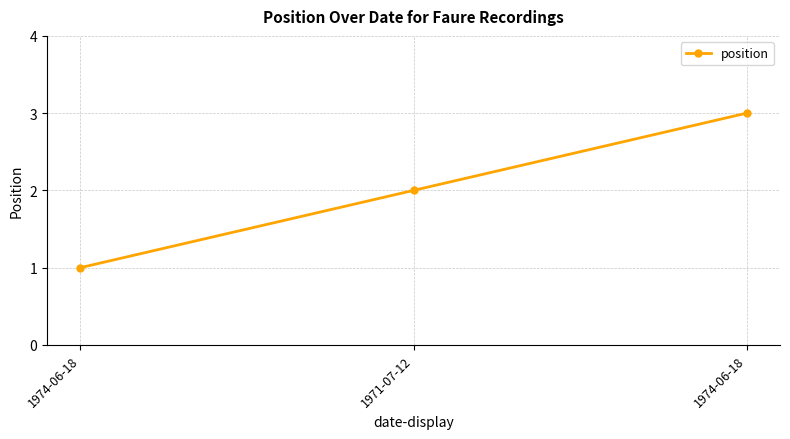

What is the value of the 2nd point from the left?

2